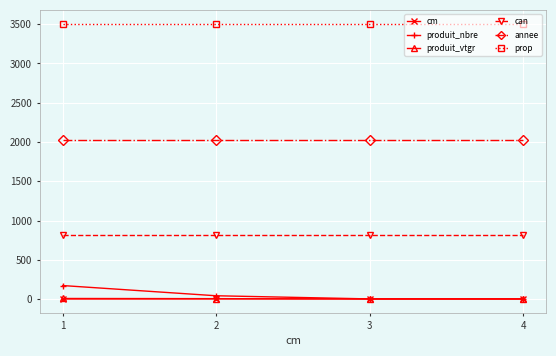

The value of can at 2 is 397.7. True or false?

False